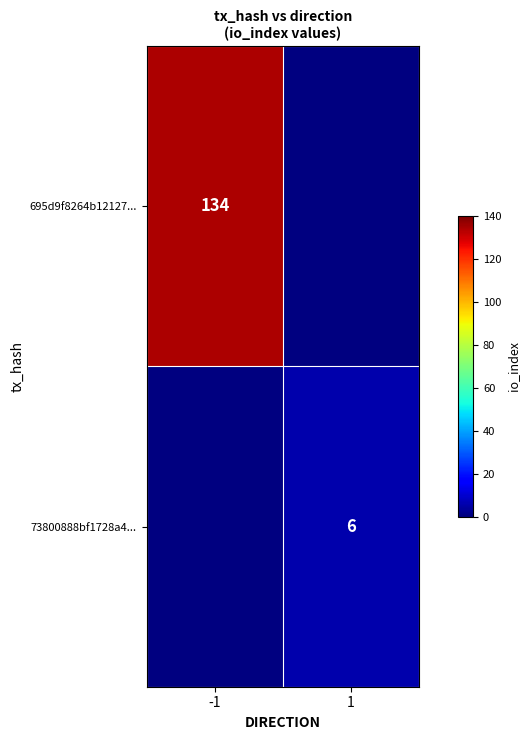

True or false: 695d9f8264b12127... has a value of 200 at -1.

False